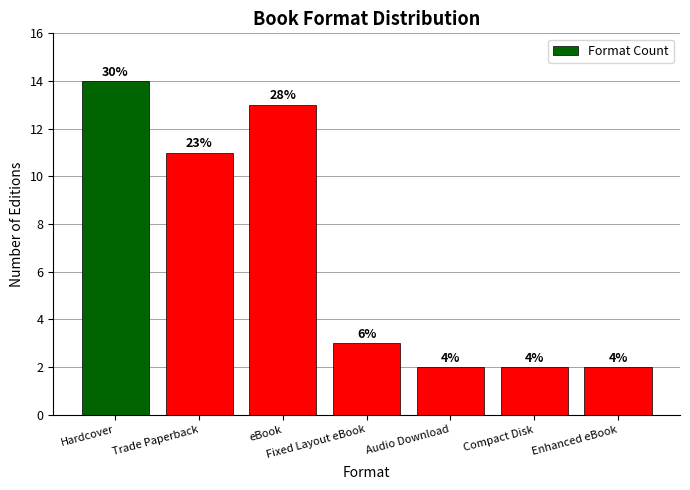

Approximately how many times larger is the value at Hardcover compared to Trade Paperback?

1.3